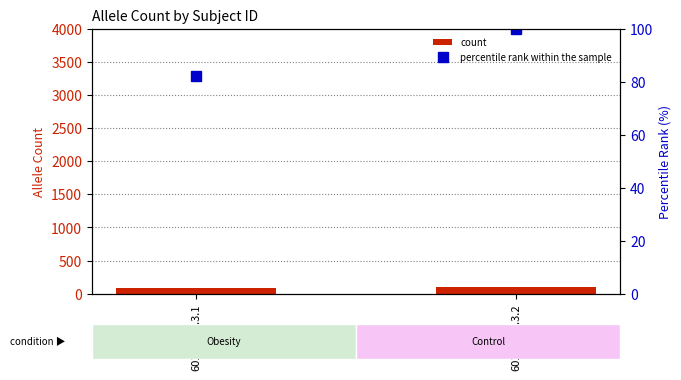

What value does the count series have at 601665.G.3.1?

82